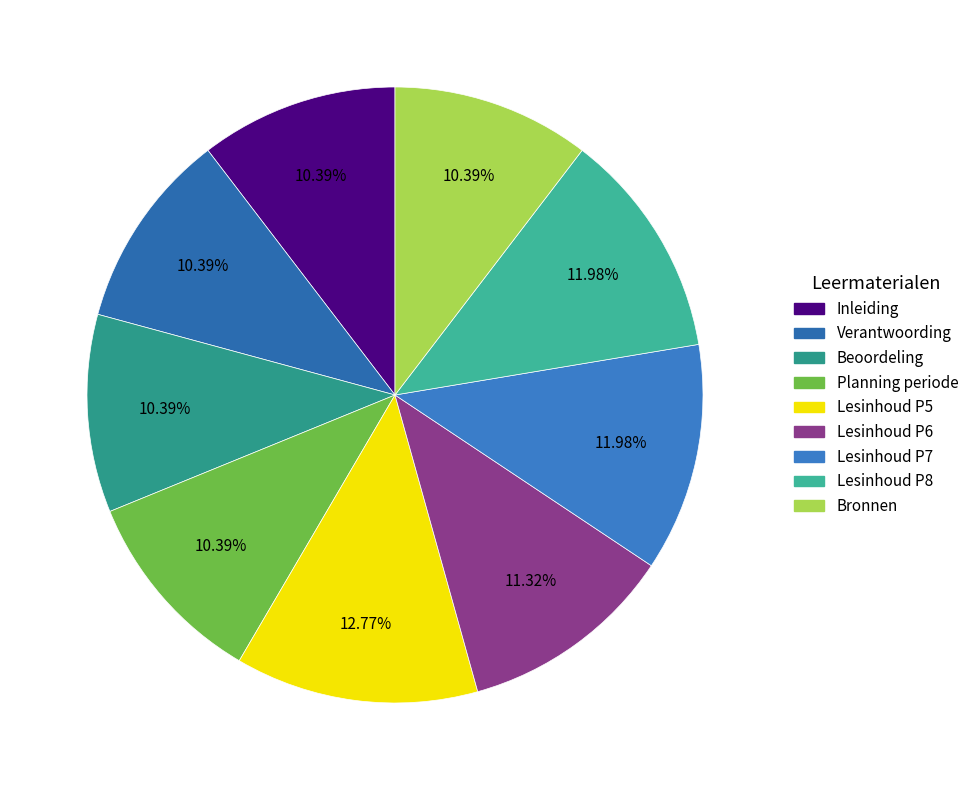

Count the number of slices in the pie.

9